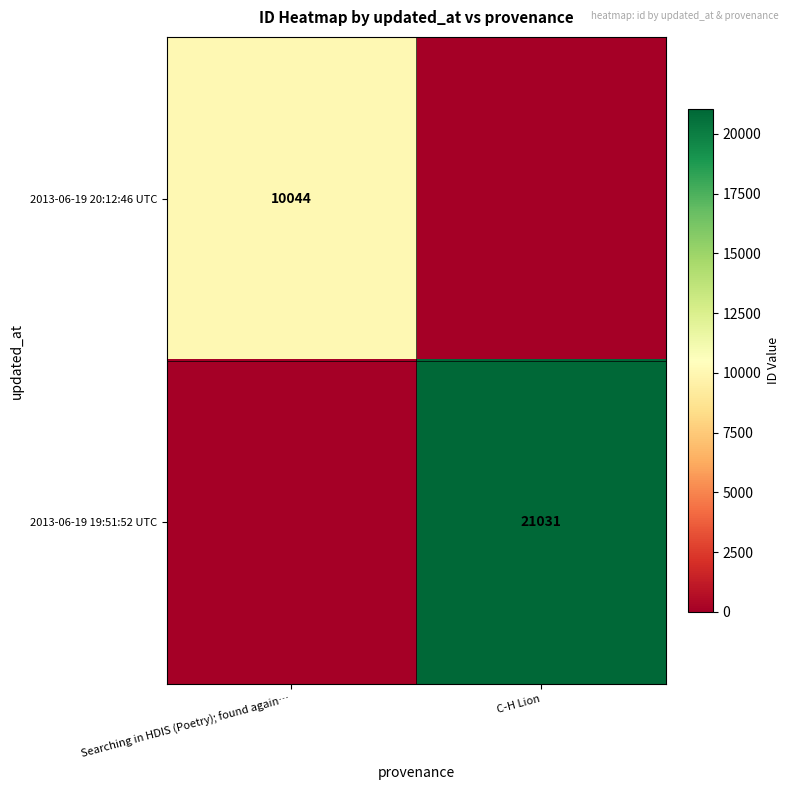

Is it true that 2013-06-19 20:12:46 UTC equals 3677 at Searching in HDIS (Poetry); found again…?

False